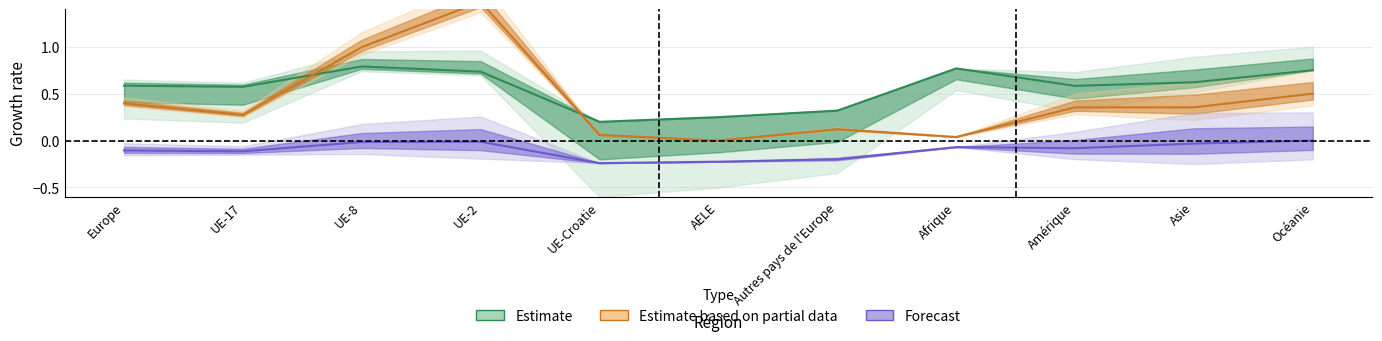

Where is the first local maximum for Estimate based on partial data?

UE-2